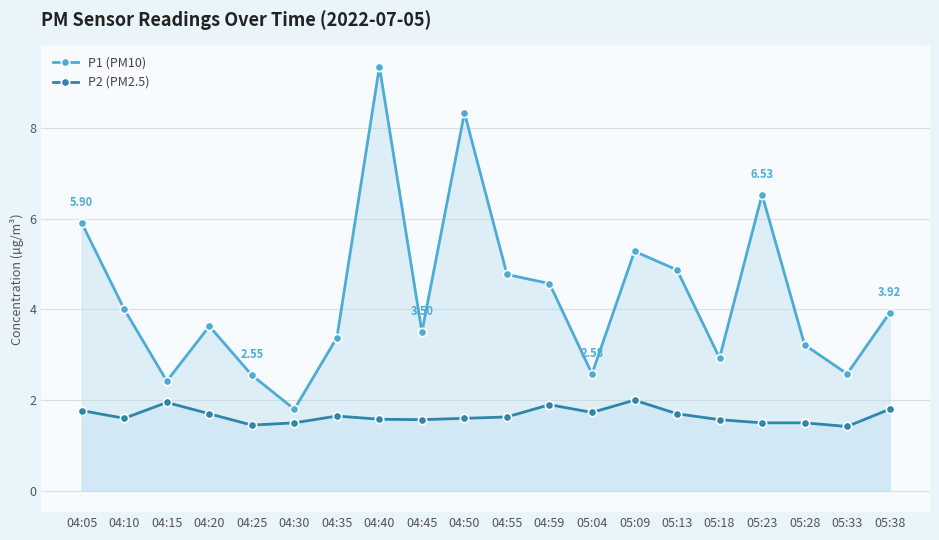

What are all the series names shown in the legend?

P1 (PM10), P2 (PM2.5)